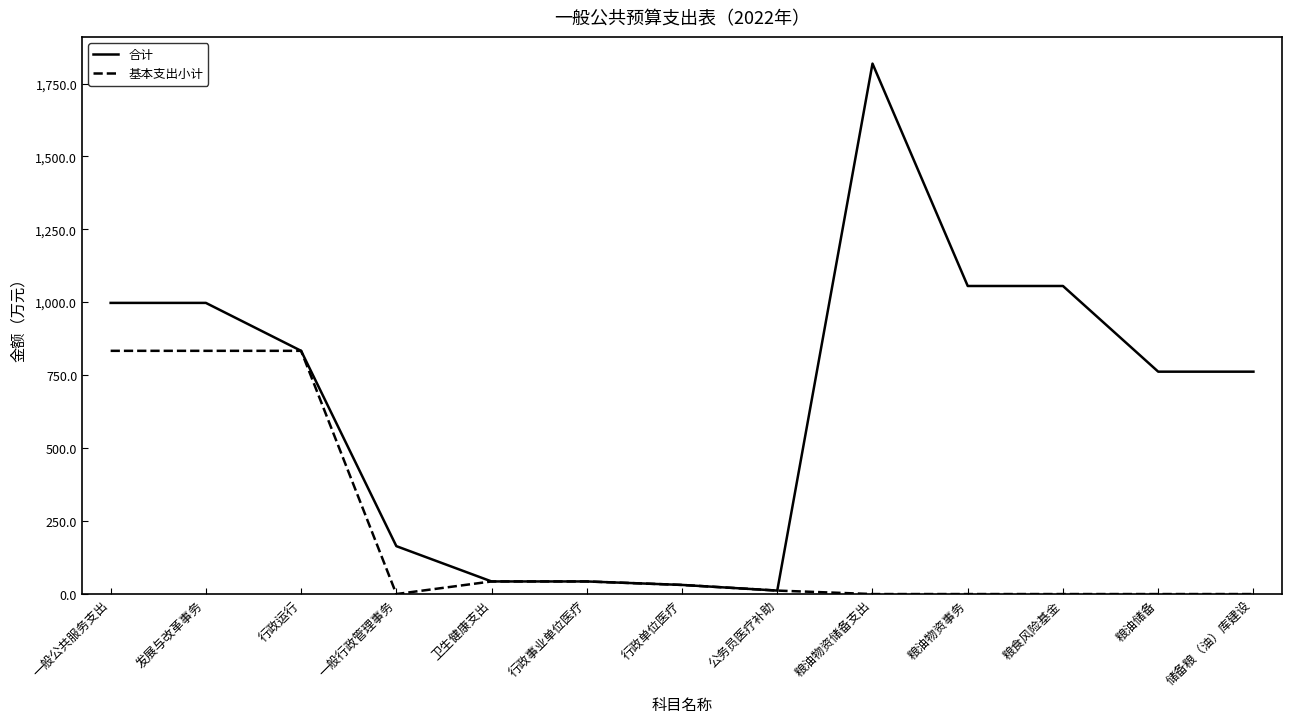

Is the value of 基本支出小计 at 储备粮（油）库建设 greater than the value of 合计 at 粮油物资储备支出?

No